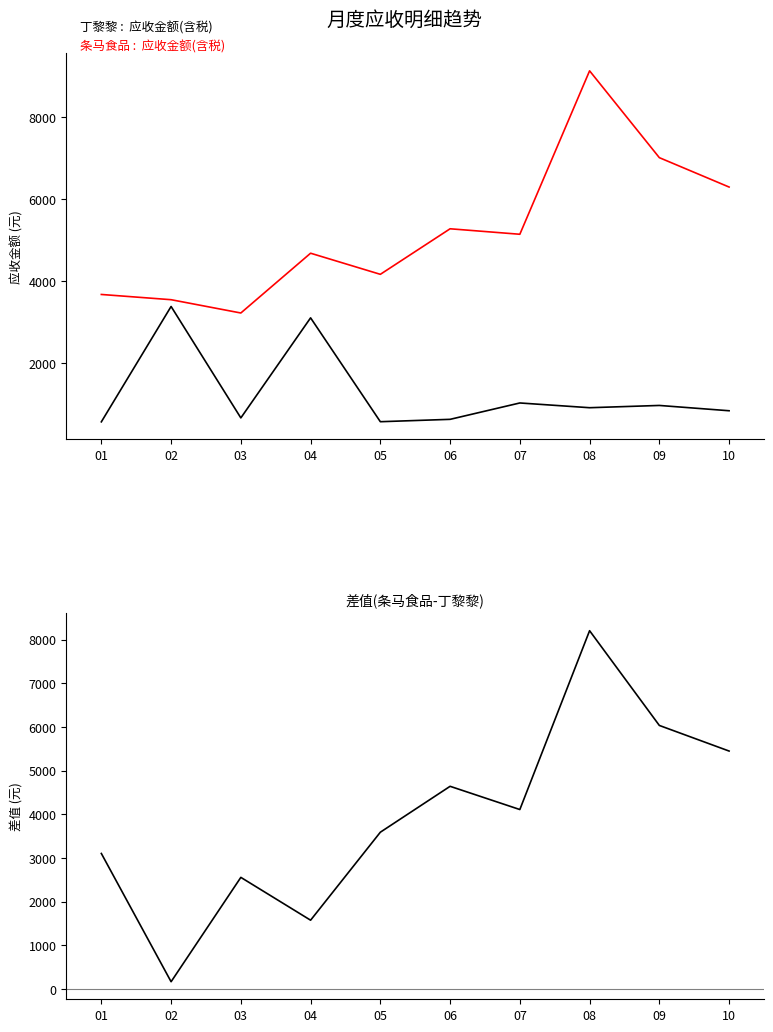

True or false: 丁黎黎应收 has a value of 579.7 at 05.

True